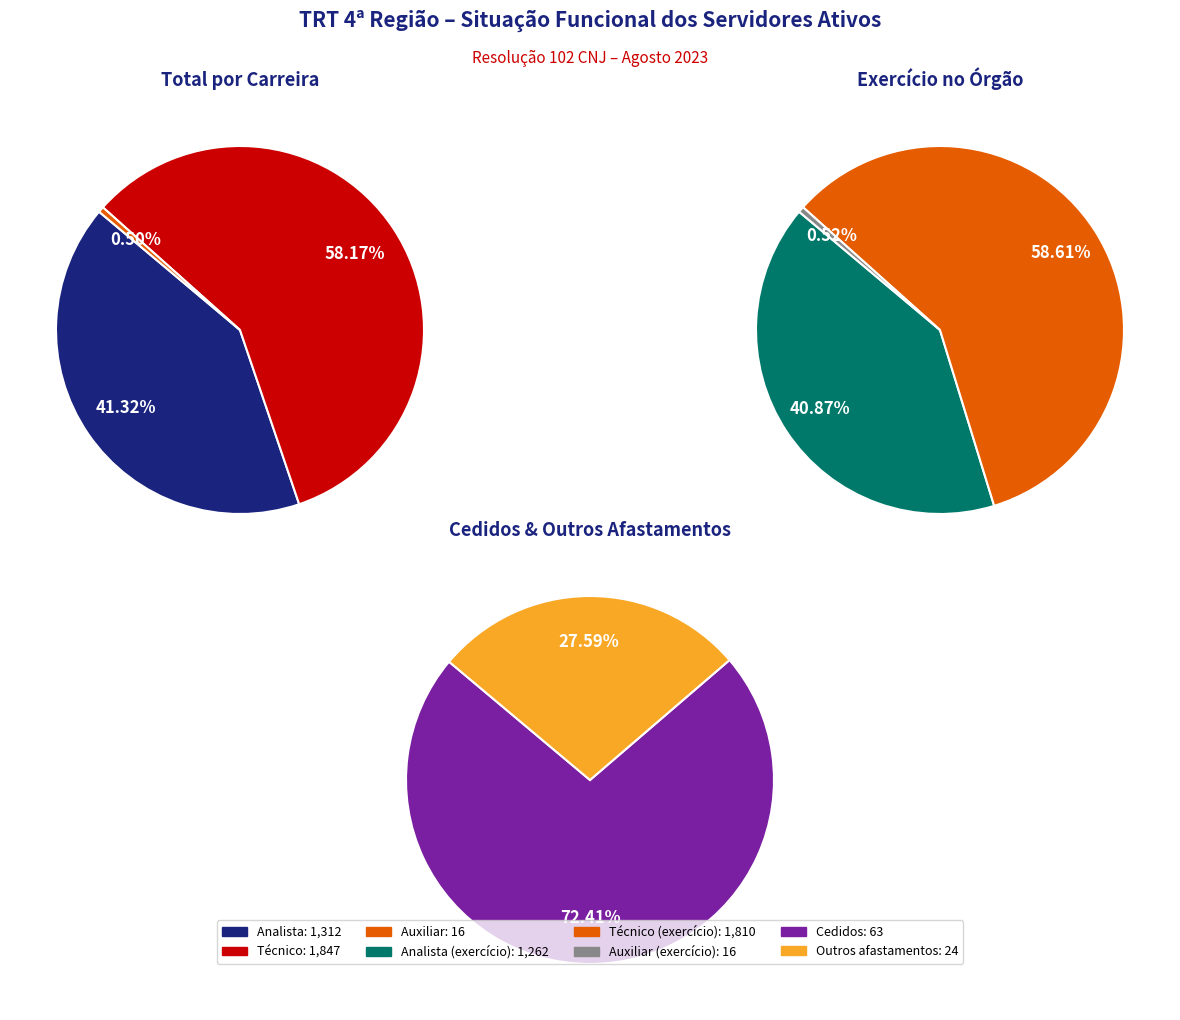

Is it true that Técnico is 58% of the pie?

True